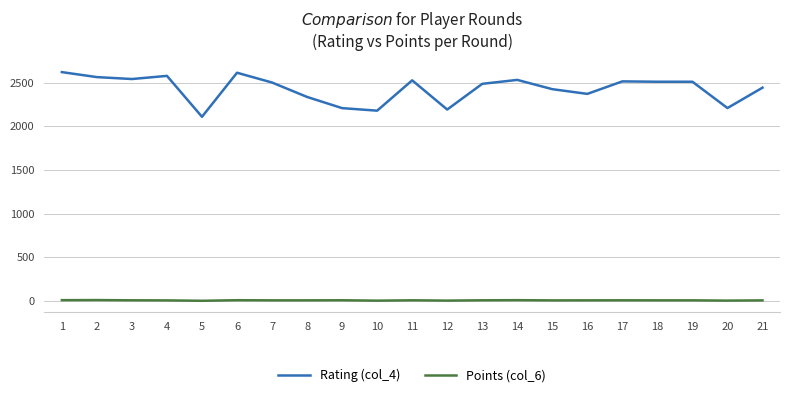

What is the total value across all series at 20?

2213.0